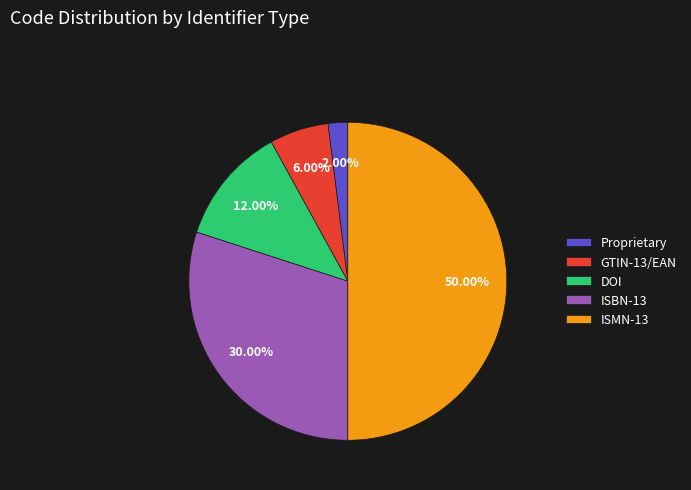

How much of the chart is everything except GTIN-13/EAN?

94.0%